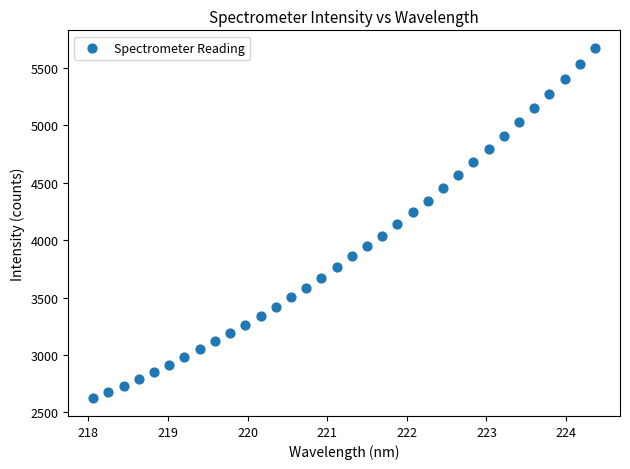

What is the range of Y values (max minus min)?

3052.2